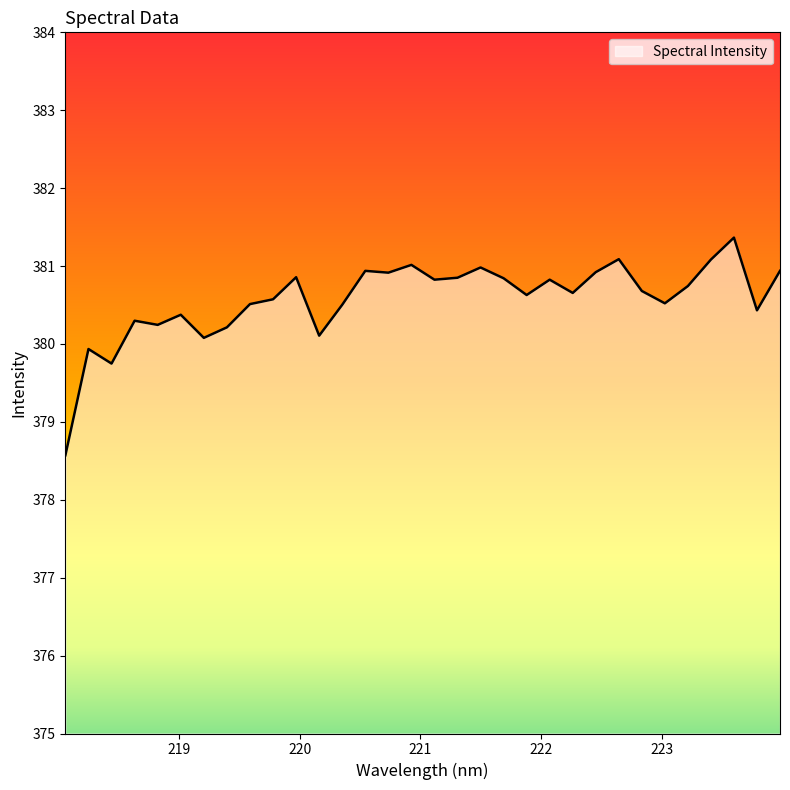

What is the maximum value shown in the chart?

381.4